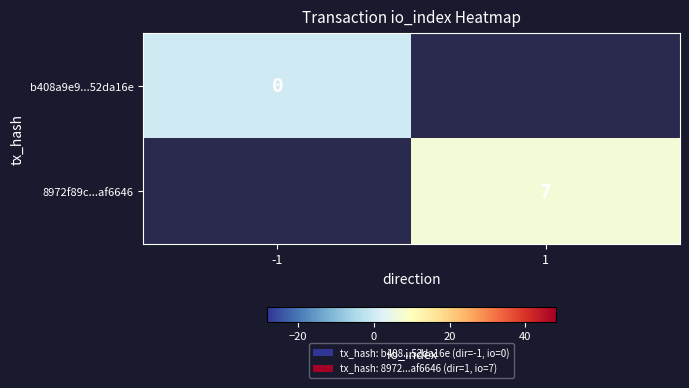

True or false: 8972f89c...af6646 has a value of 7 at 1.

True